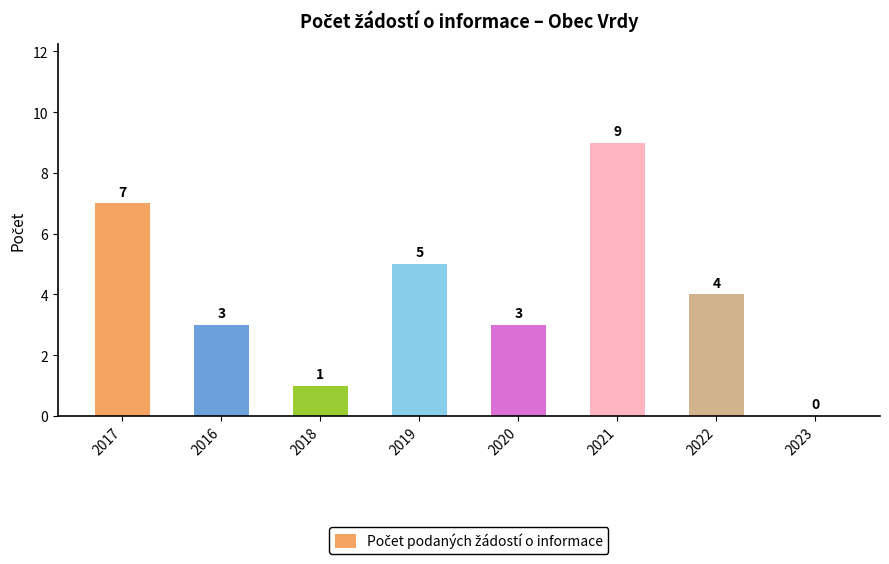

Reading left to right, extract all data points from this chart.

7	3	1	5	3	9	4	0